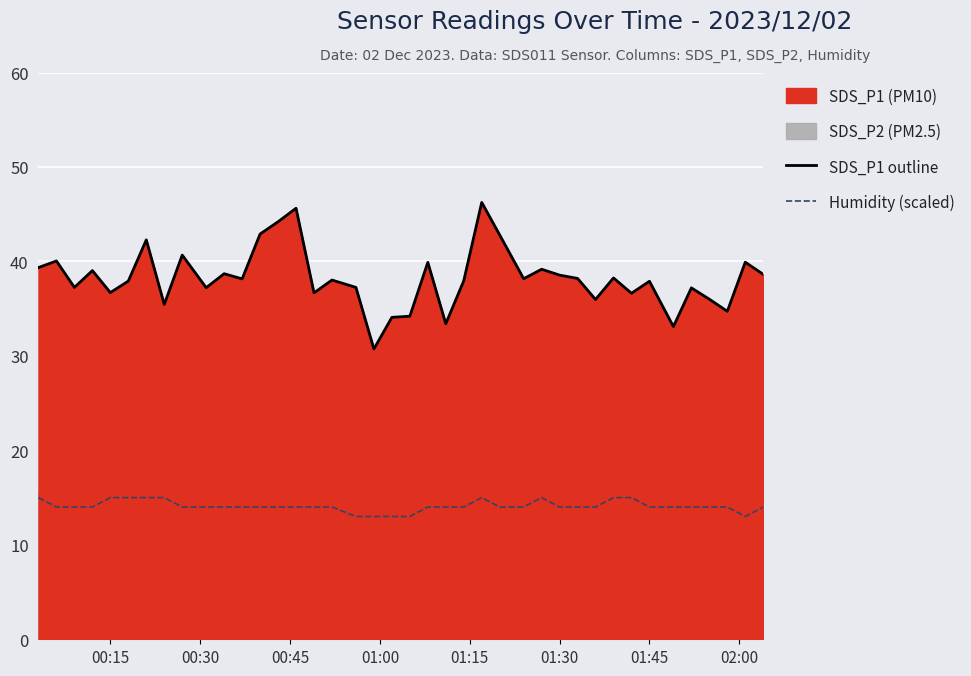

Reading left to right, what are all the values shown in this chart?

SDS_P1 outline: 39.4	40.0	37.2	39.0	36.7	37.9	42.3	35.5	40.7	37.2	38.7	38.1	42.9	44.2	45.6	36.7	38.0	37.2	30.7	34.1	34.2	39.9	33.4	38.0	46.2	42.8	38.2	39.2	38.5	38.2	36.0	38.2	36.6	37.9	33.1	37.2	36.0	34.7	39.9	38.6
Humidity (scaled): 15.0	14.0	14.0	14.0	15.0	15.0	15.0	15.0	14.0	14.0	14.0	14.0	14.0	14.0	14.0	14.0	14.0	13.0	13.0	13.0	13.0	14.0	14.0	14.0	15.0	14.0	14.0	15.0	14.0	14.0	14.0	15.0	15.0	14.0	14.0	14.0	14.0	14.0	13.0	14.0